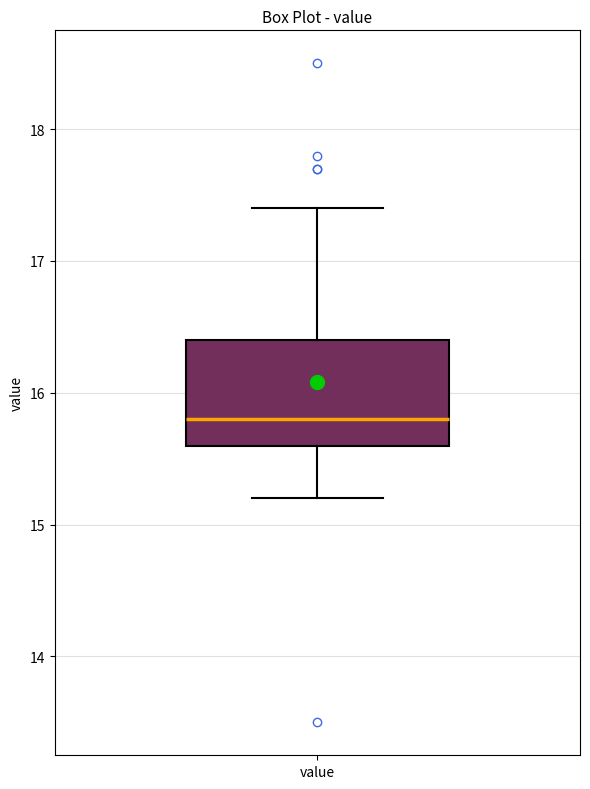

Where is the upper edge of the box for value on the y-axis? The values are not printed on the chart, so give them approximately, as read against the axis.

16.4